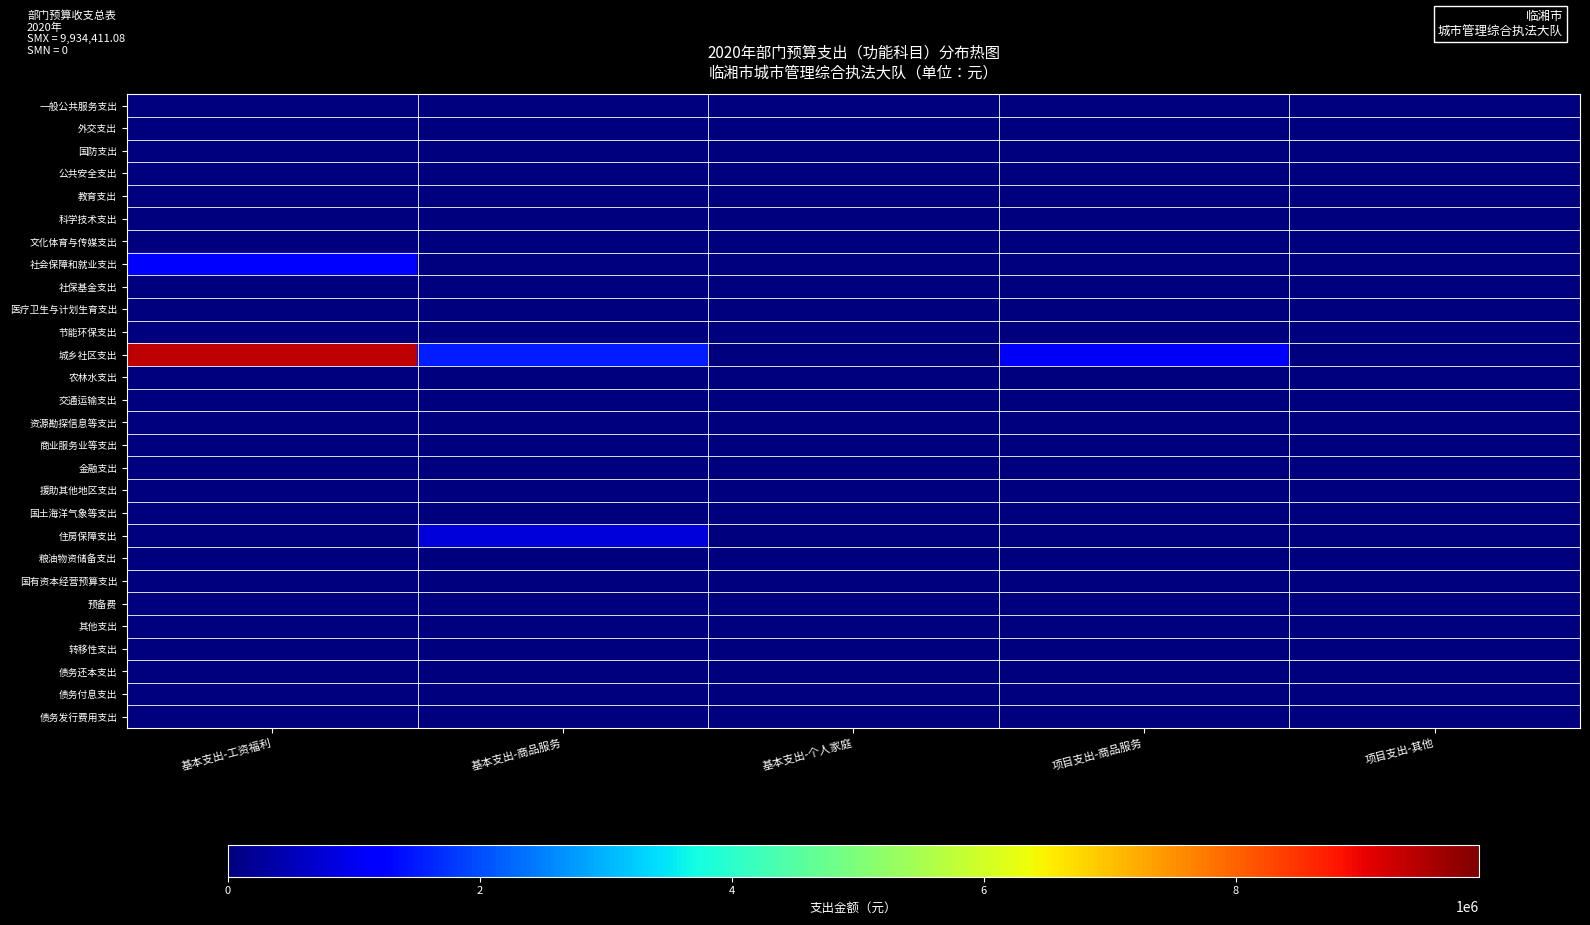

Which label corresponds to the largest value in the chart?

基本支出-工资福利